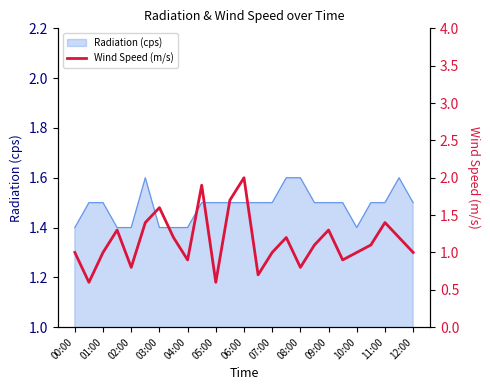

What is the highest value of the Radiation (cps) series?

1.6